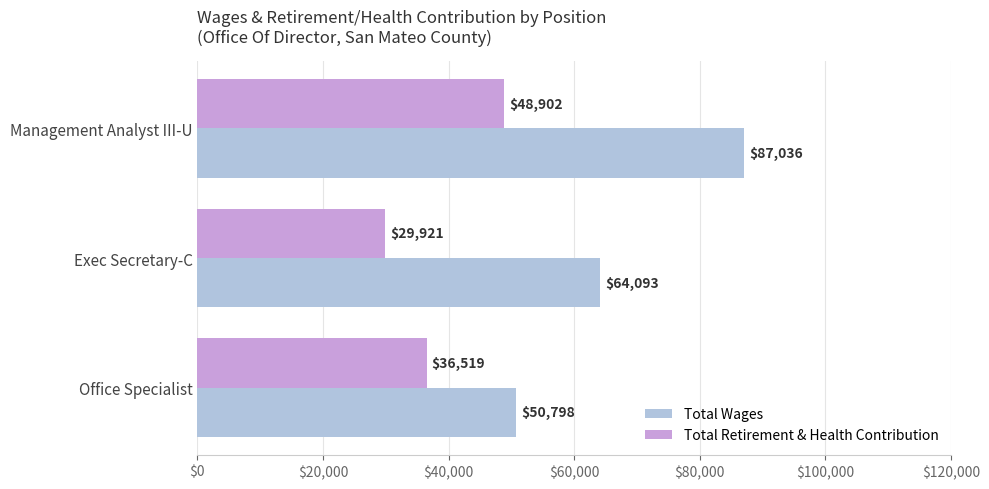

At which label is Total Wages closest to 68917?

Exec Secretary-C